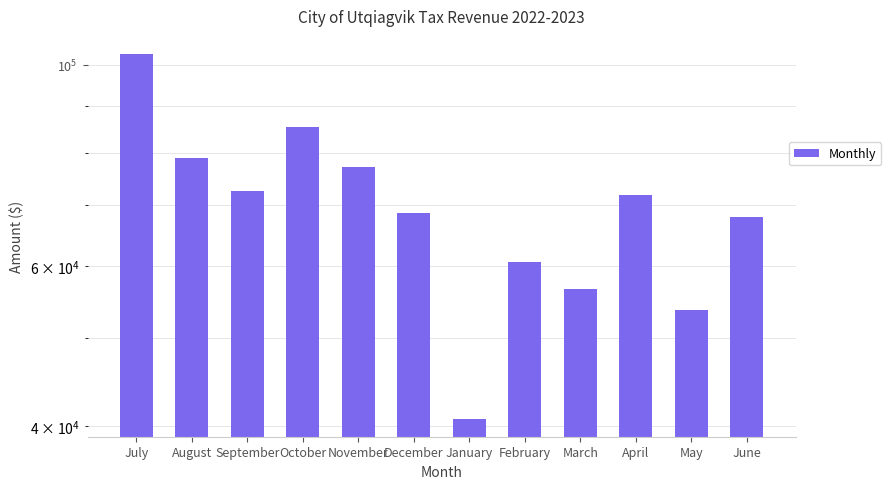

List the labels in order of value, smallest first.

January, May, March, February, June, December, April, September, November, August, October, July